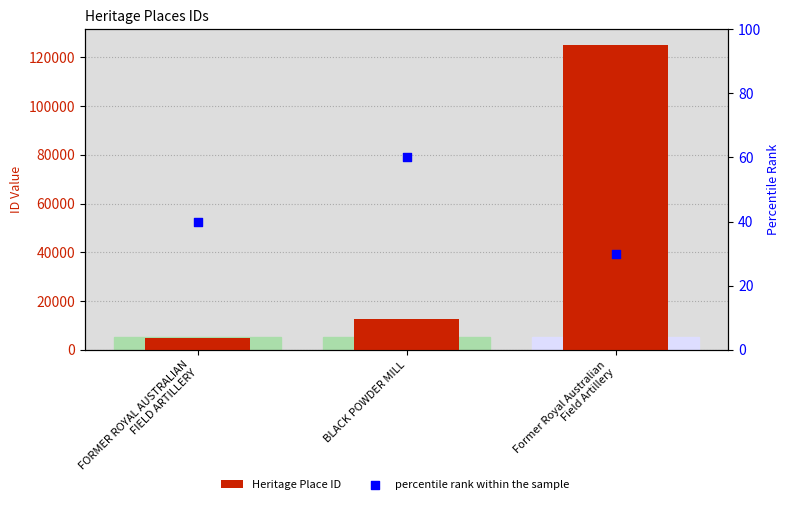

Which series has the largest Y range (max minus min)?

Heritage Place ID